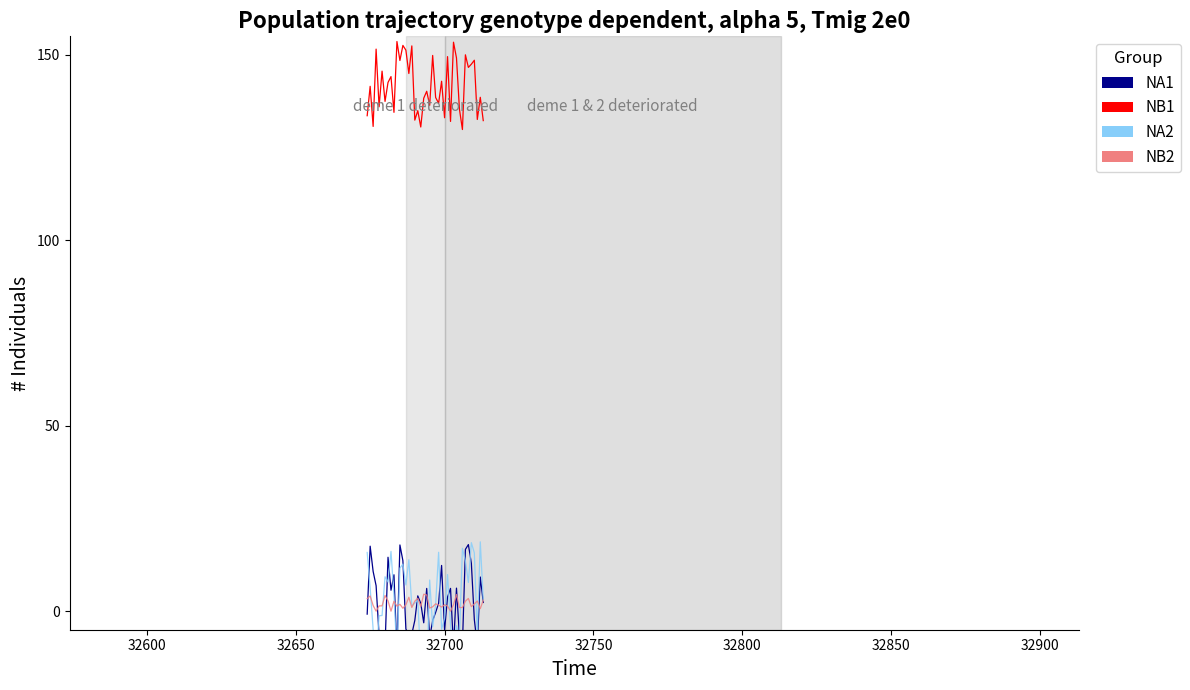

The NA2 series shows 10.3 at 32600. True or false?

False